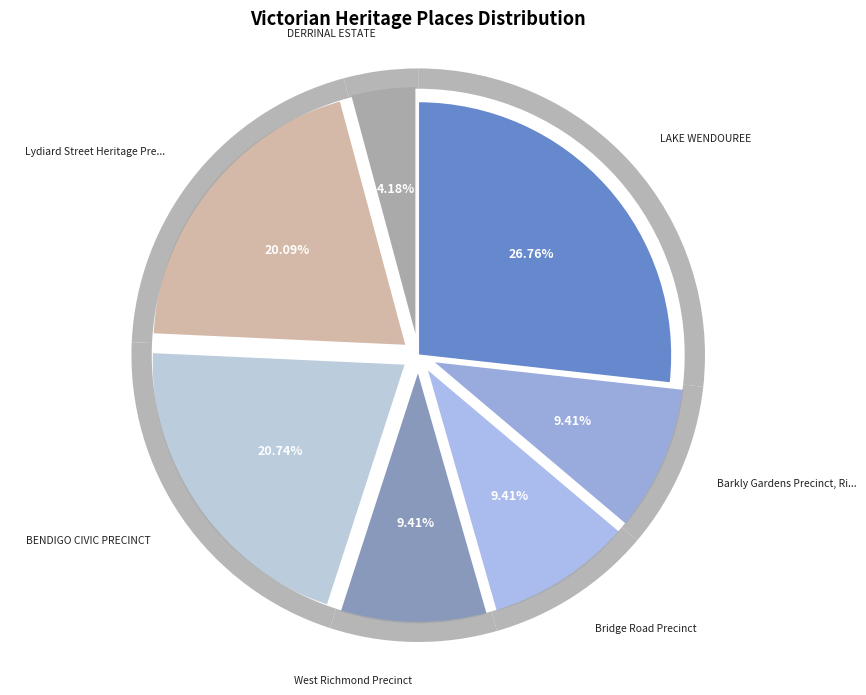

What is the smallest slice in the pie chart?

DERRINAL ESTATE